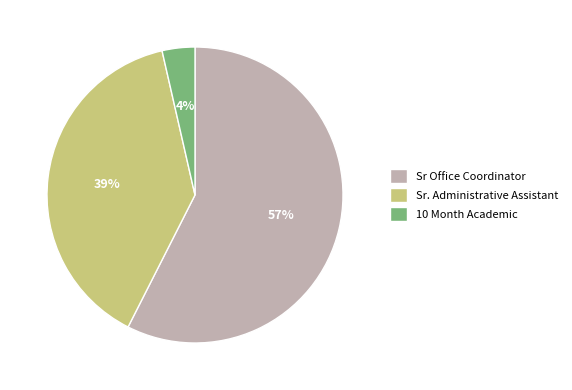

What is the ratio of the value at 10 Month Academic to the value at Sr. Administrative Assistant?

0.1